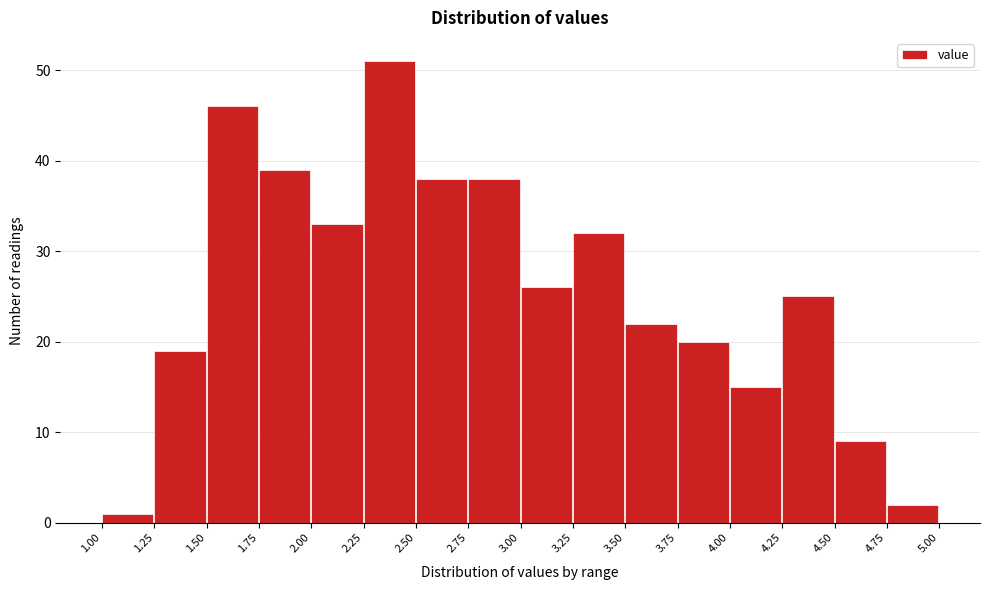

What is the height of the bar covering 1.50 to 1.75 on the x-axis? The values are not printed on the chart, so give them approximately, as read against the axis.

46